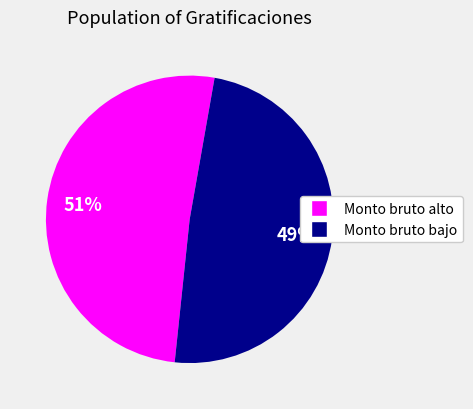

Combined, do Monto bruto alto and Monto bruto bajo account for over 50%?

Yes